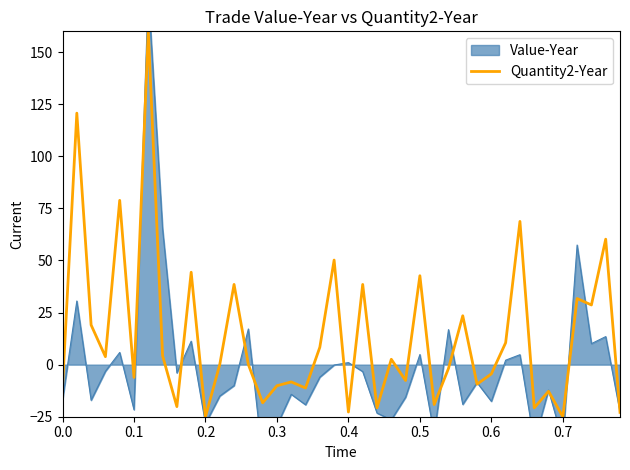

What is the highest value of the Quantity2-Year series?

160.0